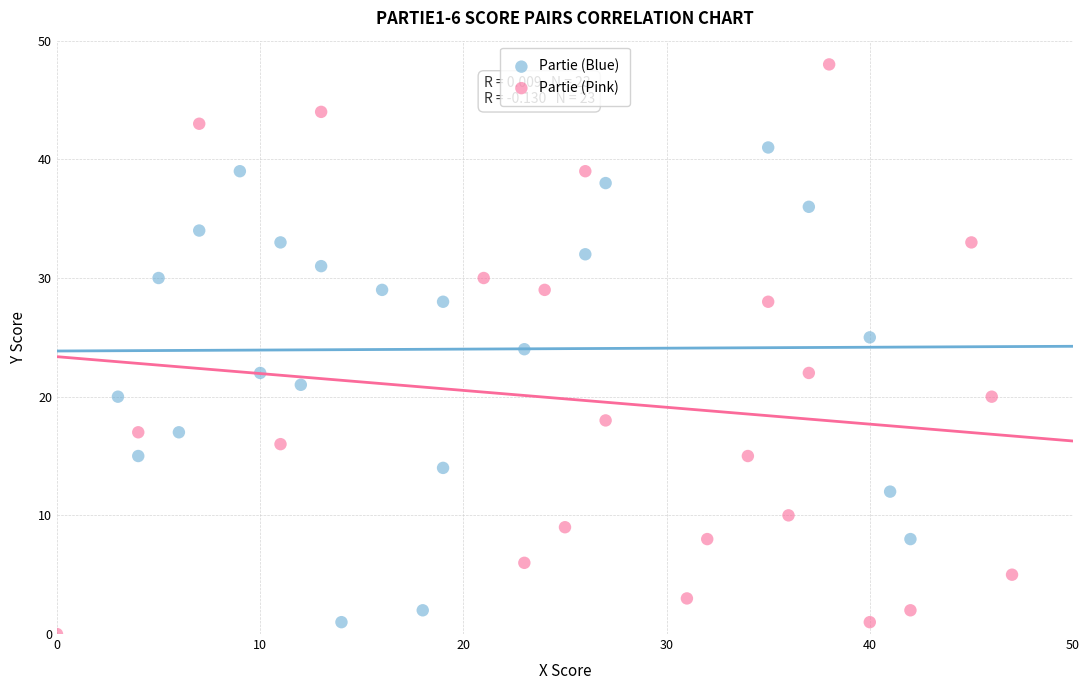

Which series has the widest spread of Y values?

Partie (Pink)